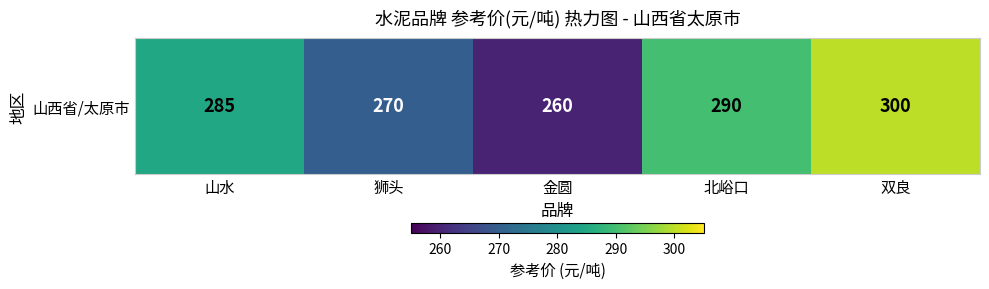

What is the ratio of the value at 北峪口 to the value at 双良?

1.0